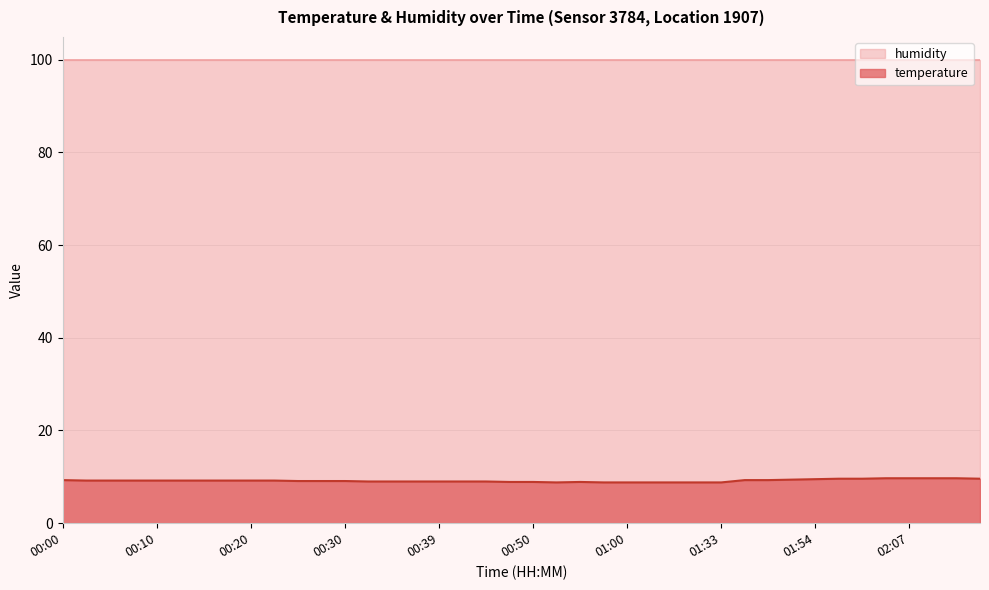

Does the chart display data point markers on the line(s)?

No